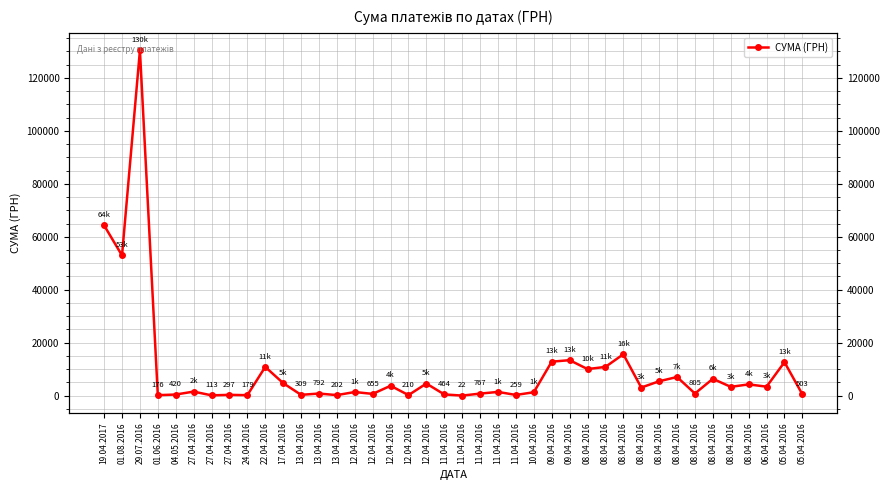

What is the maximum value shown in the chart?

130379.7